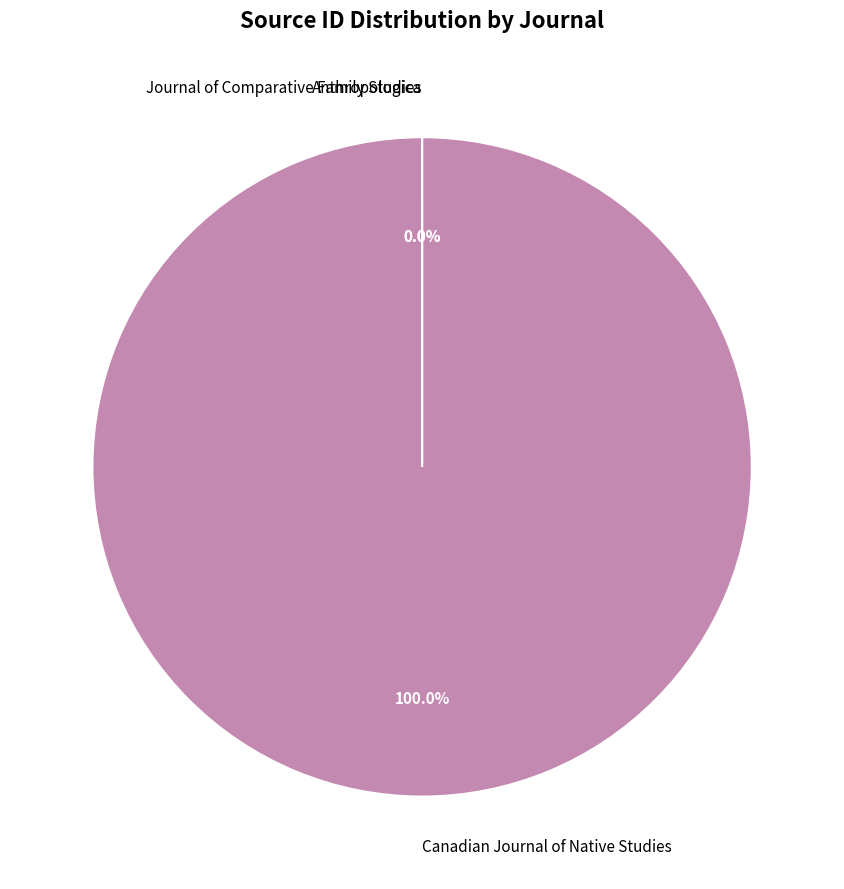

Which slice is the largest?

Canadian Journal of Native Studies